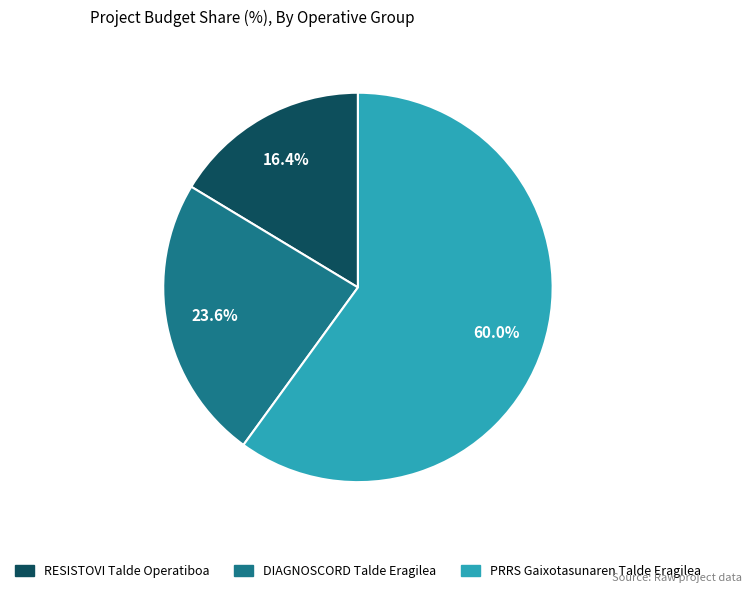

To the nearest percent, what is the difference between the largest and smallest slice percentages?

44%